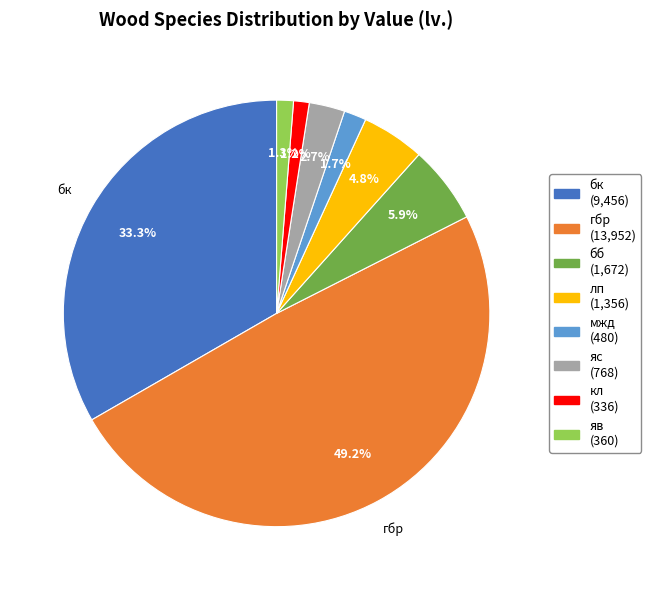

To the nearest percent, what is the difference between the largest and smallest slice percentages?

48%